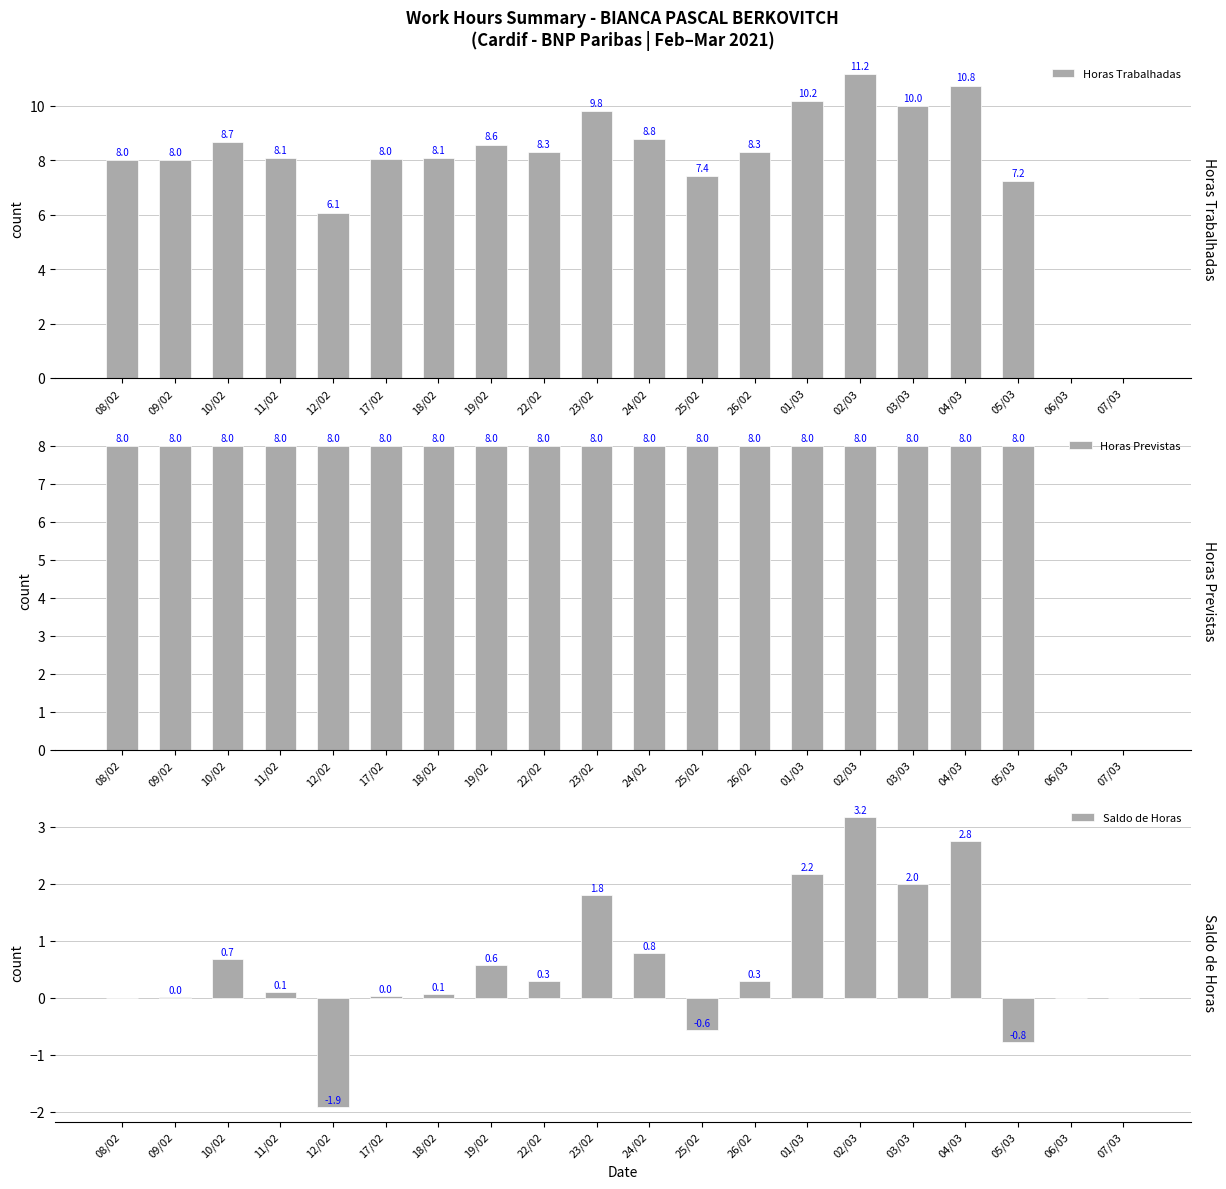

The Saldo de Horas series shows 2.0 at 03/03. True or false?

True